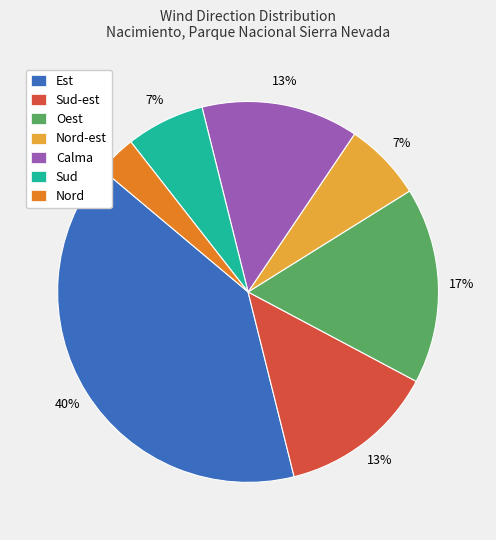

What is the ratio of the value at Calma to the value at Sud-est?

1.0